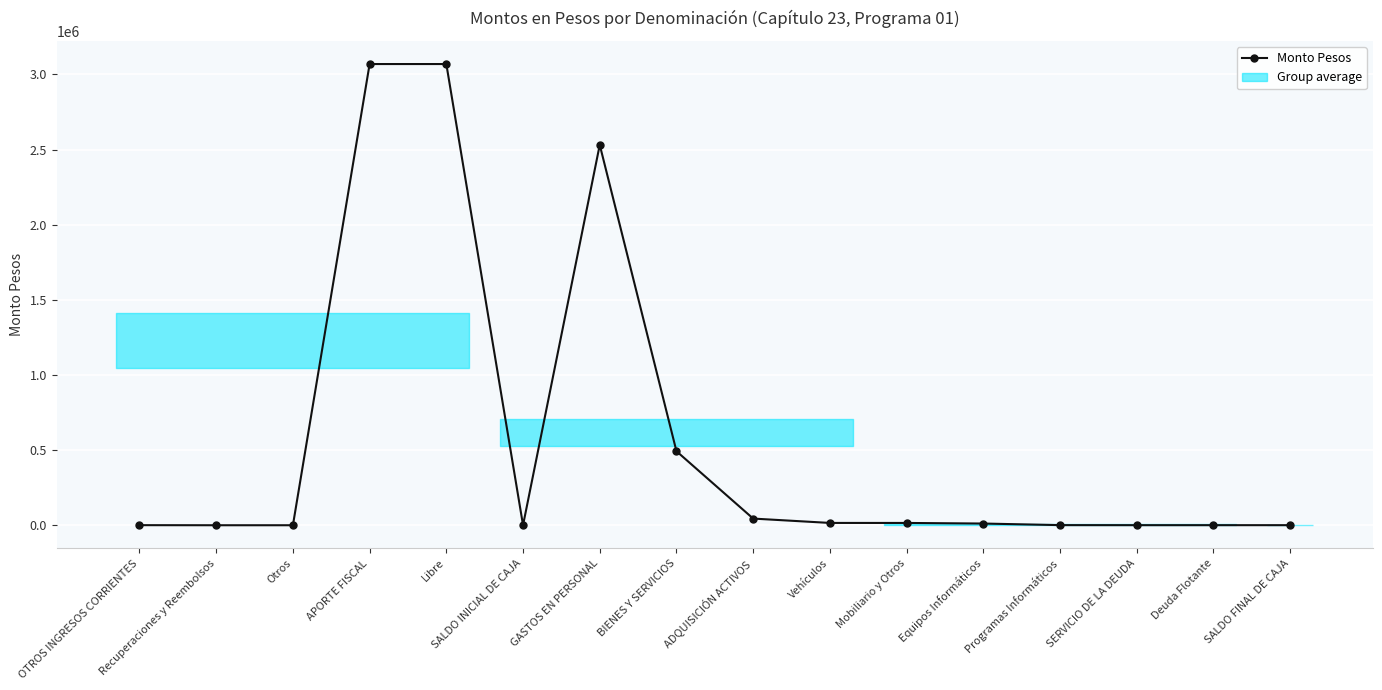

Reading right to left, what are all the values shown in this chart?

1000	1000	1000	1320	11839	15786	15903	44848	493041	2530950	1000	3068783	3068783	528	528	1056